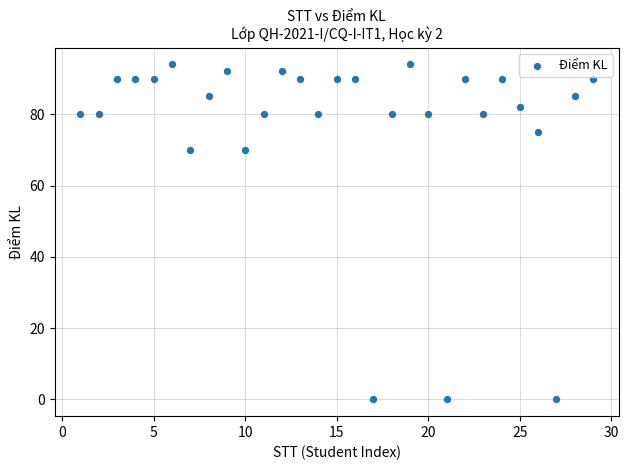

What is the range of X values (max minus min)?

28